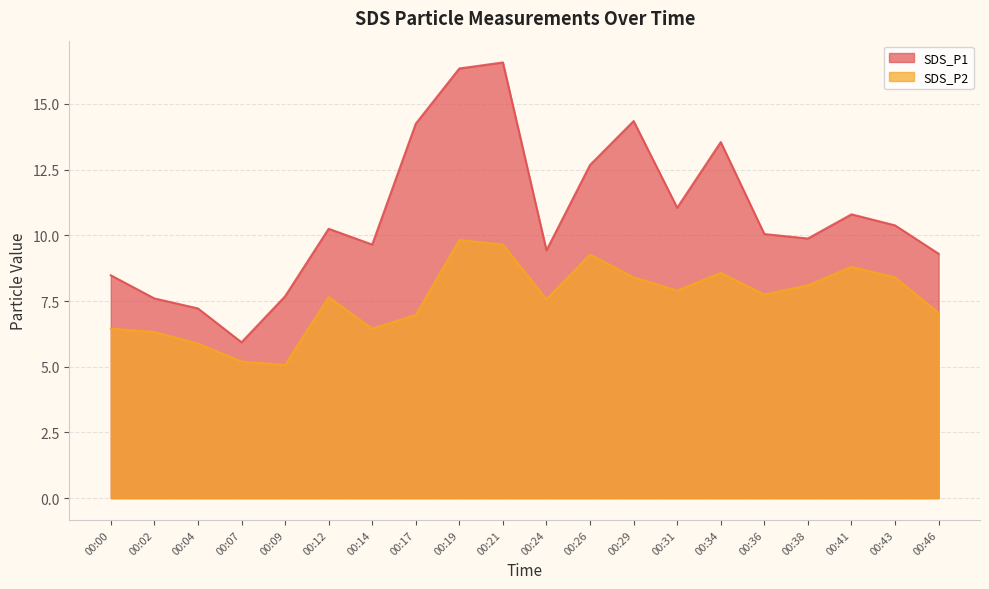

Which has a higher value, 00:00 or 00:46?

00:46